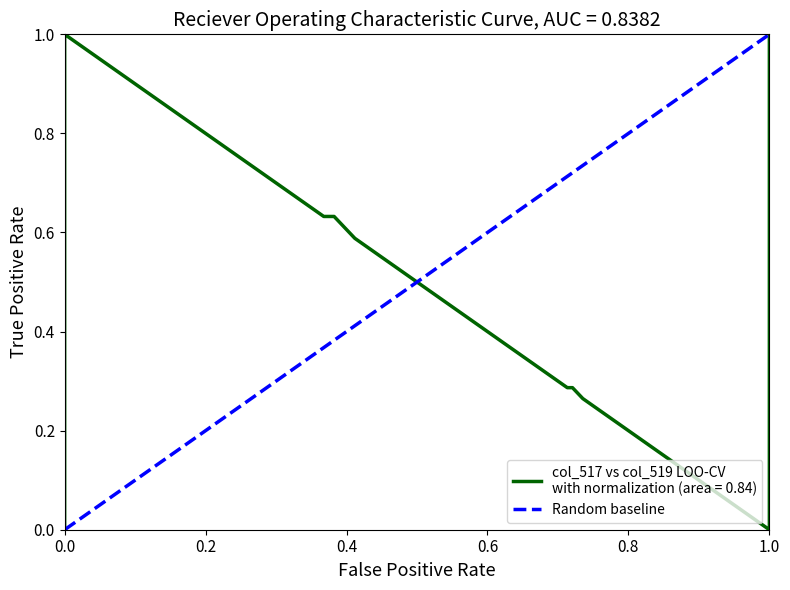

What is the value of the 2nd point from the left?

1